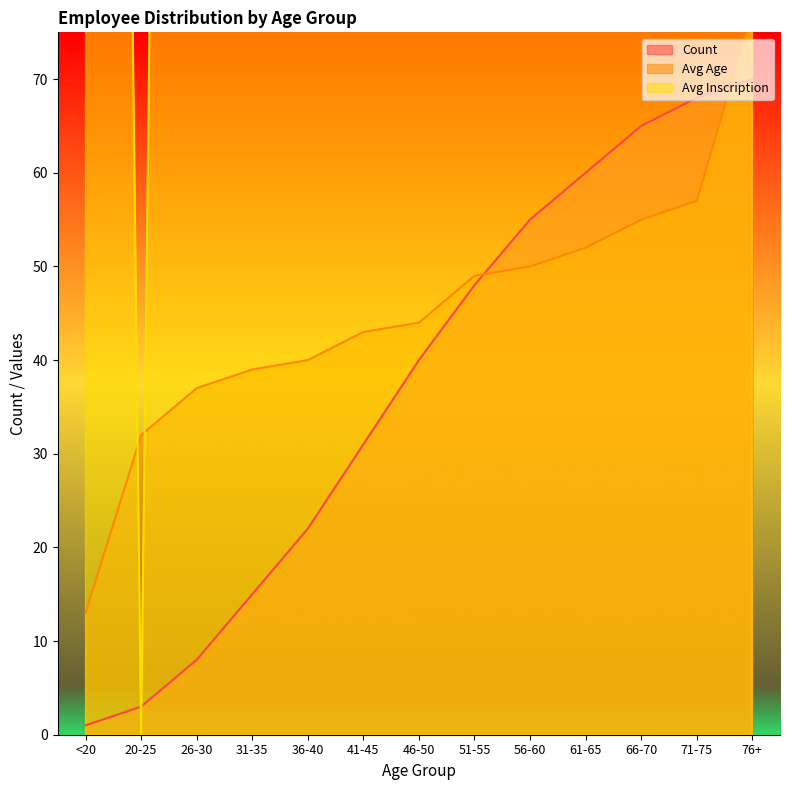

What is the average value of the Avg Inscription series?

462